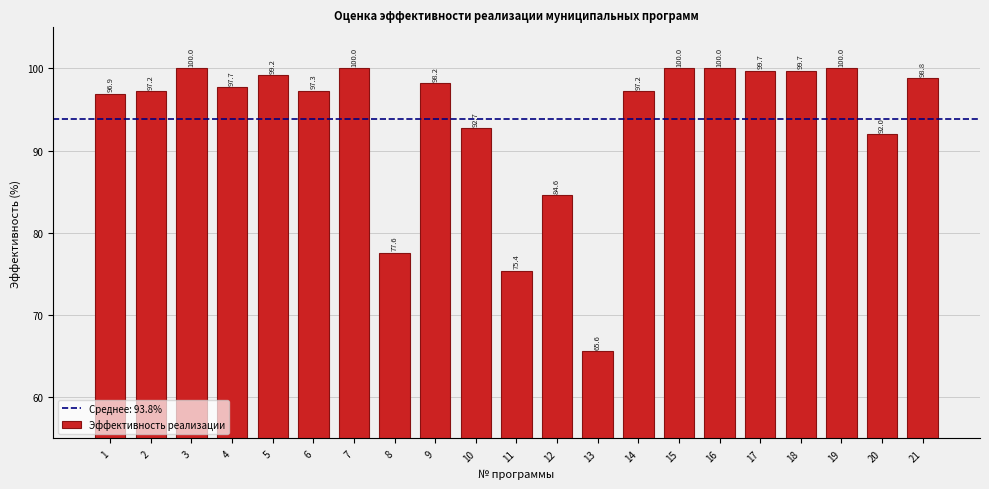

Reading right to left, extract all data points from this chart.

98.8	92.0	100.0	99.7	99.7	100.0	100.0	97.2	65.6	84.6	75.4	92.7	98.2	77.6	100.0	97.3	99.2	97.7	100.0	97.2	96.9